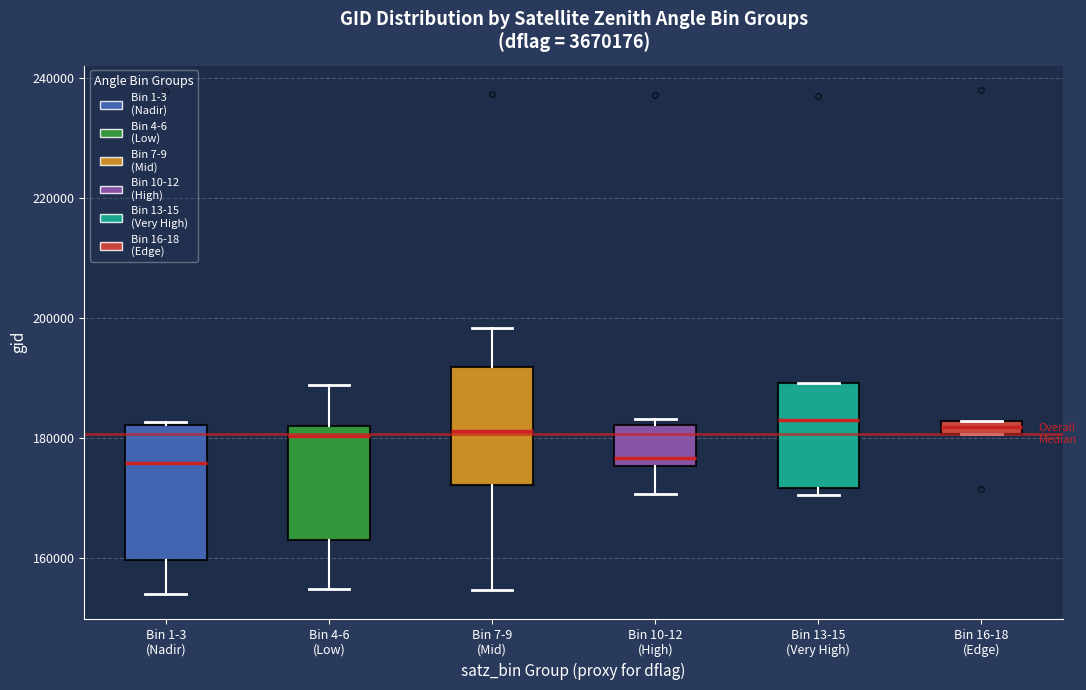

Which box is the tallest, from its lower edge to its upper edge?

Bin 1-3 (Nadir)